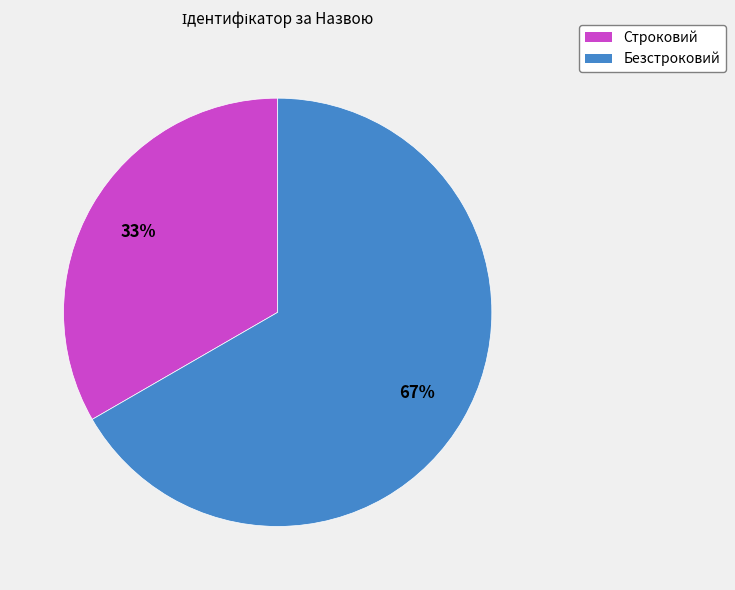

What is the smallest slice in the pie chart?

Строковий